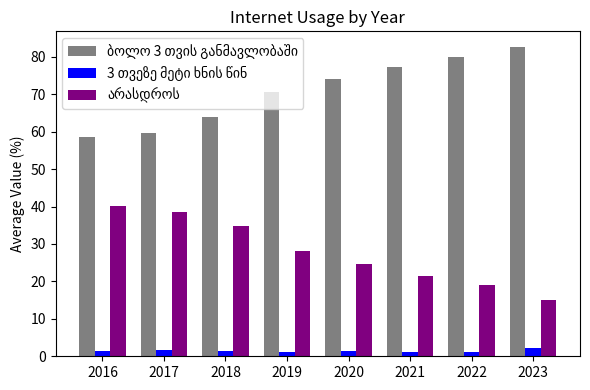

At how many categories does at least one series exceed 52?

8